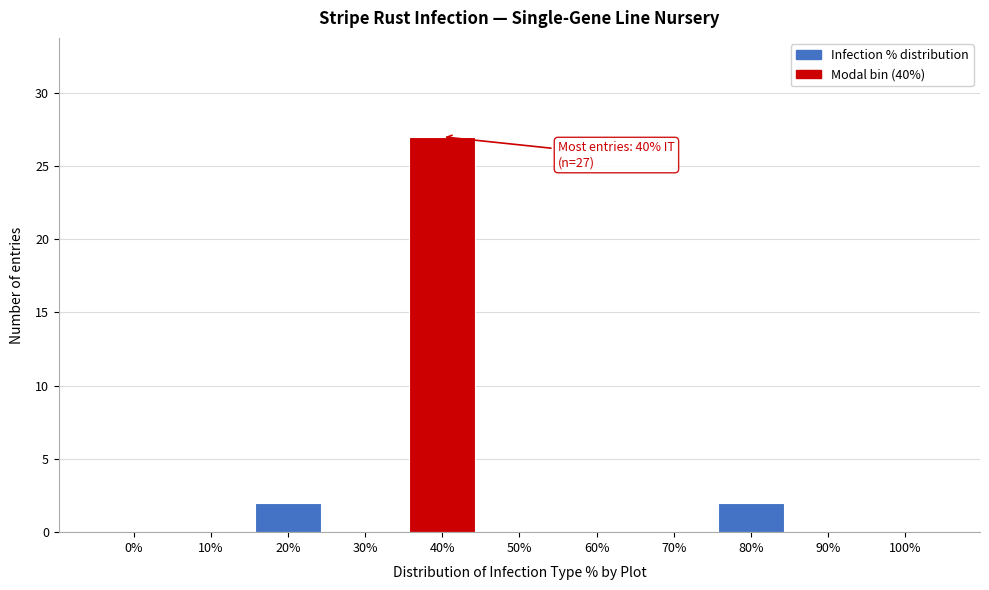

Reading left to right, list all the values displayed in this chart.

0%=0	10%=0	20%=2	30%=0	40%=27	50%=0	60%=0	70%=0	80%=2	90%=0	100%=0